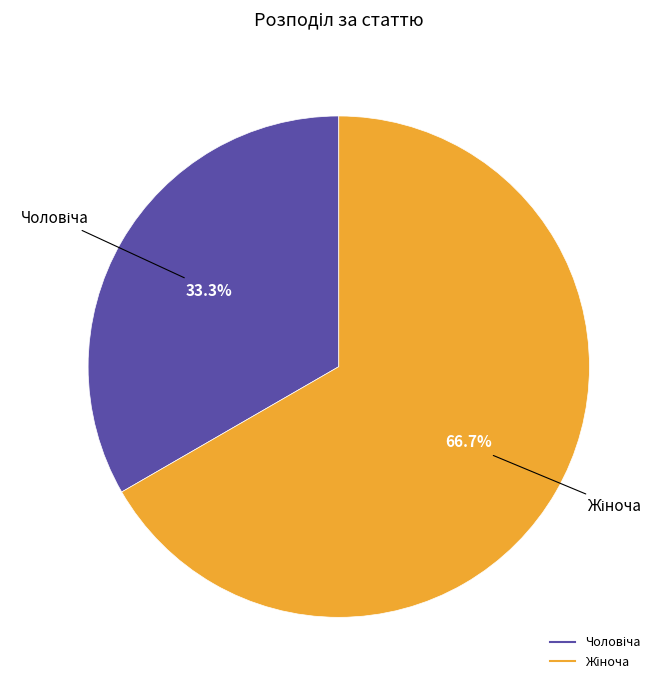

What percentage is the Чоловіча slice, to the nearest percent?

33%